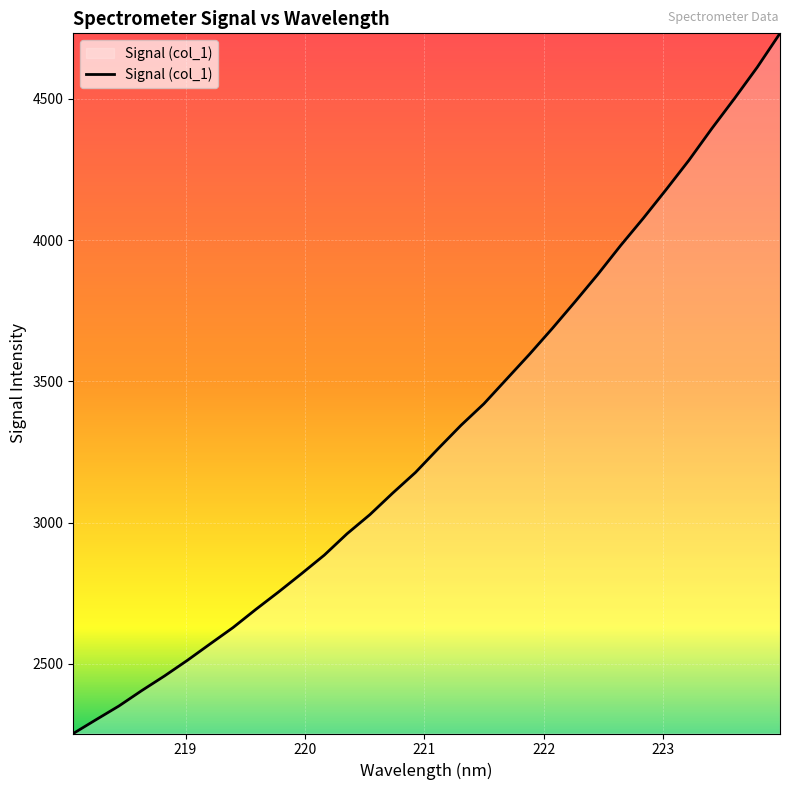

What is the greatest value displayed?

4732.2